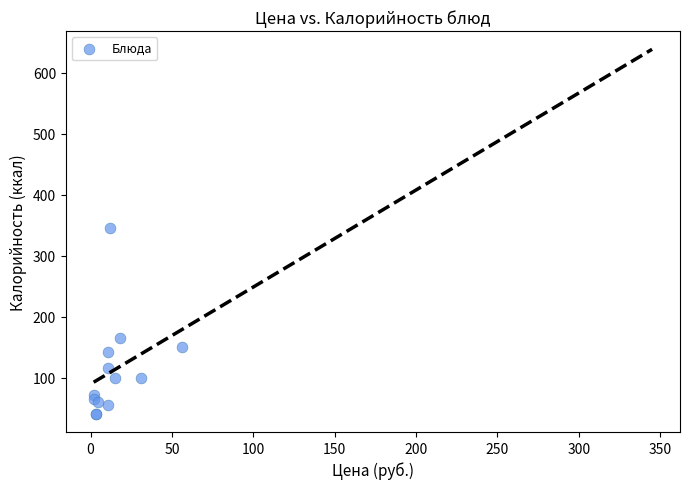

What Y value in the scatter plot is closest to 193?

166